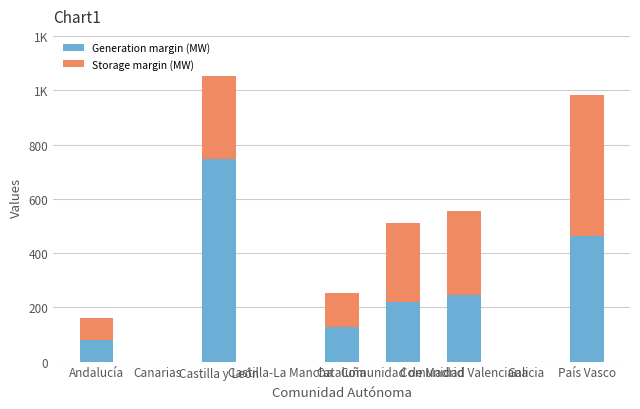

Rank the series by their maximum value, from lowest to highest.

Storage margin (MW), Generation margin (MW)